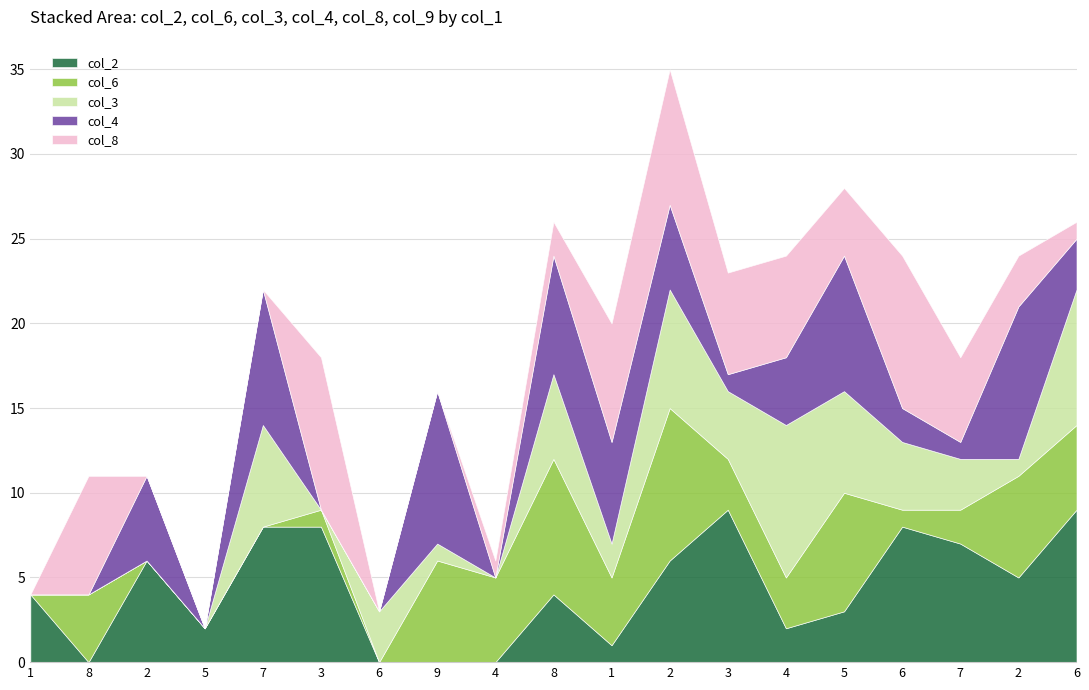

Count the number of categories in the chart.

19